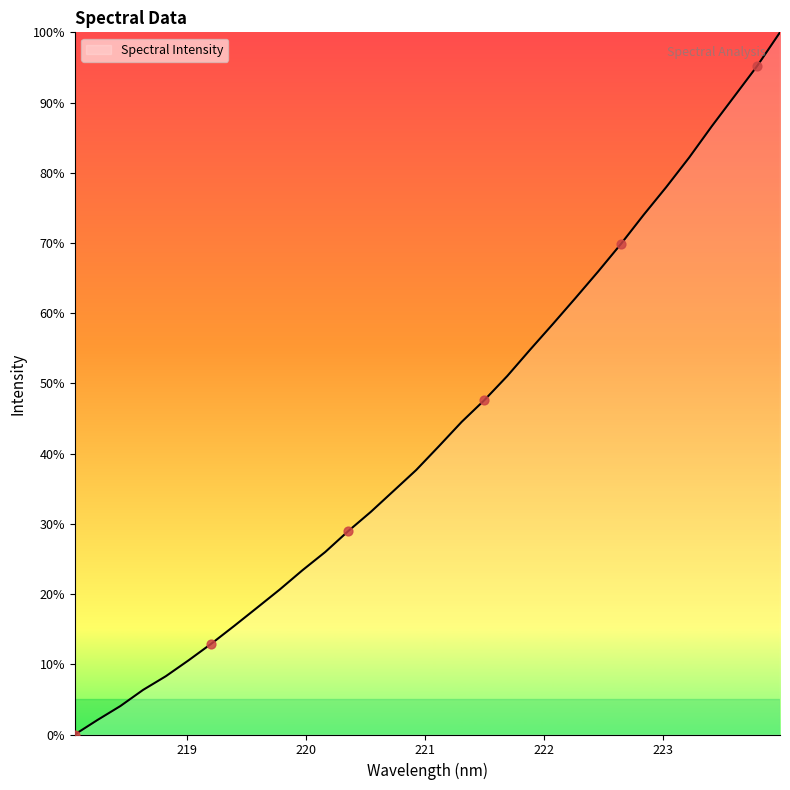

What is the difference between the maximum and minimum values?

100.0